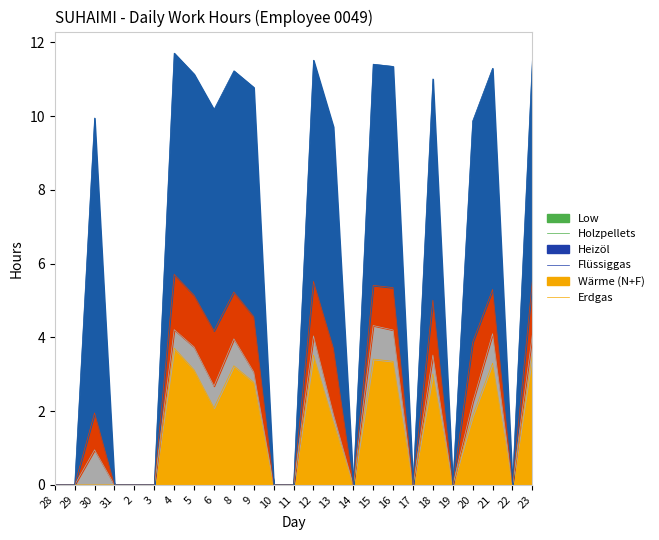

Which series has the largest total across all categories?

Erdgas